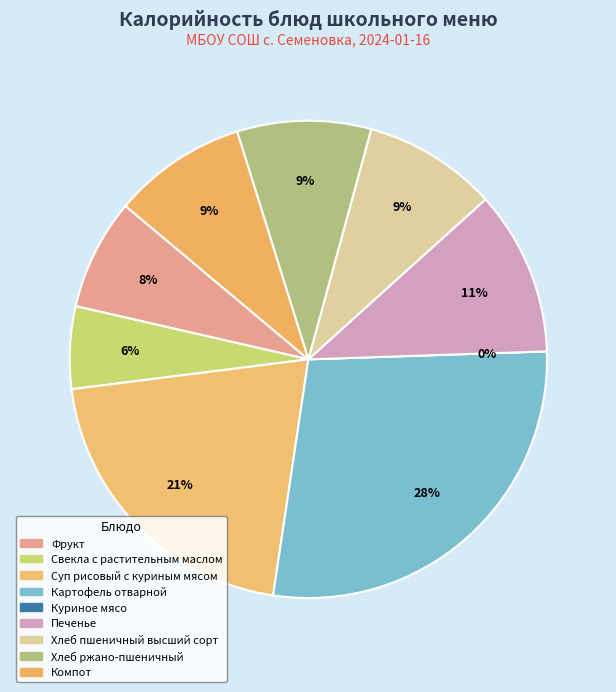

Do Компот and Свекла с растительным маслом together represent more than half of the pie?

No